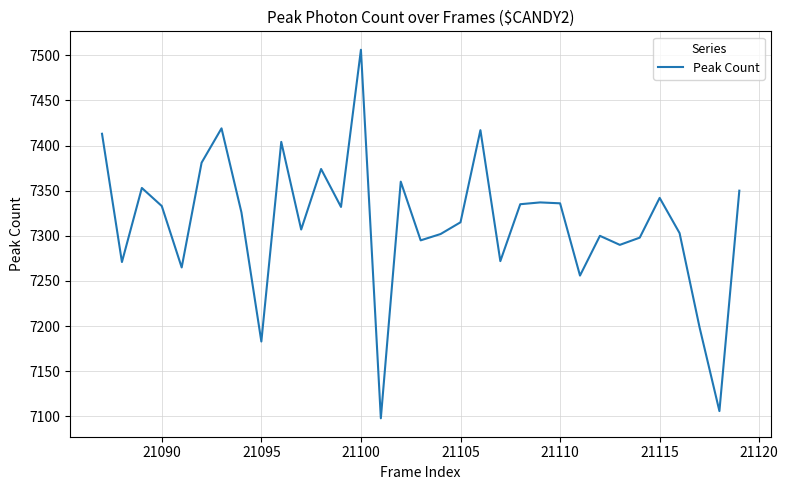

What is the greatest value displayed?

7506